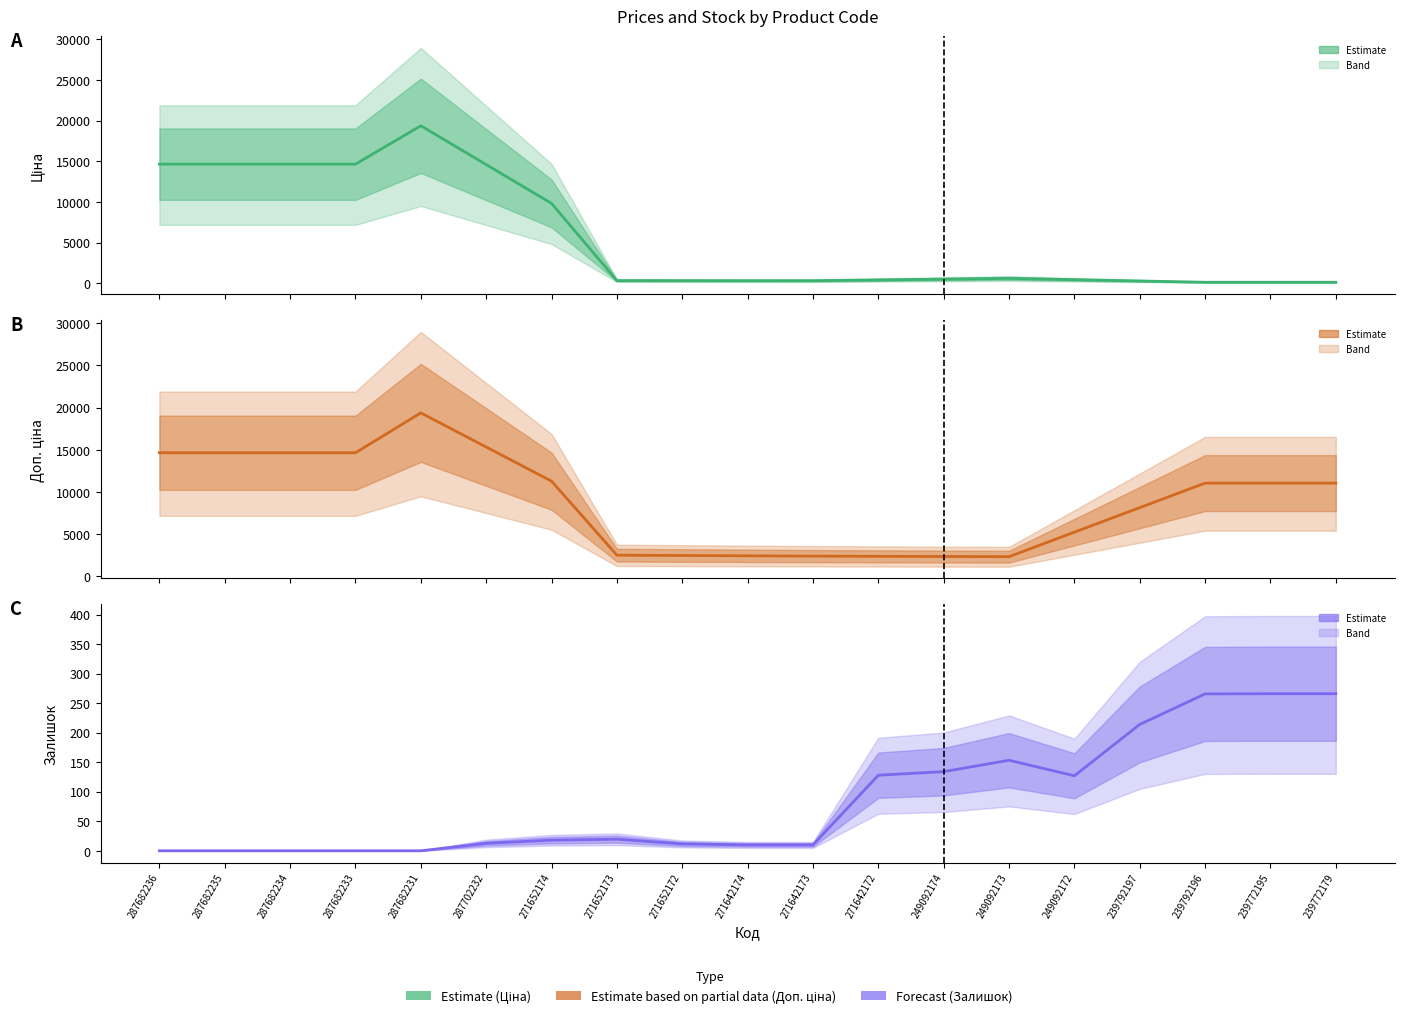

True or false: Доп. ціна and Ціна intersect in this chart.

False